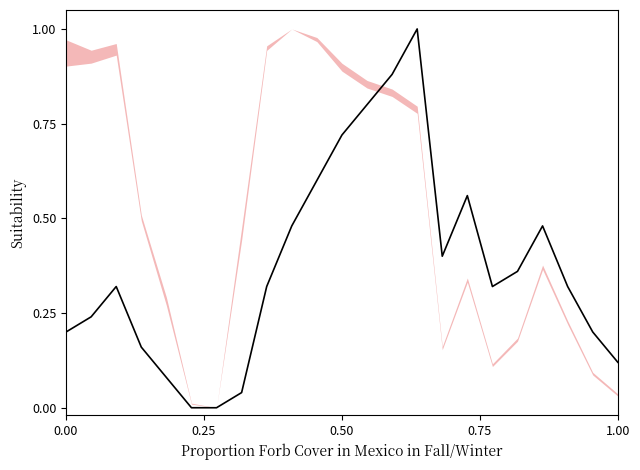

What is the value of the 14th point from the left?

0.9